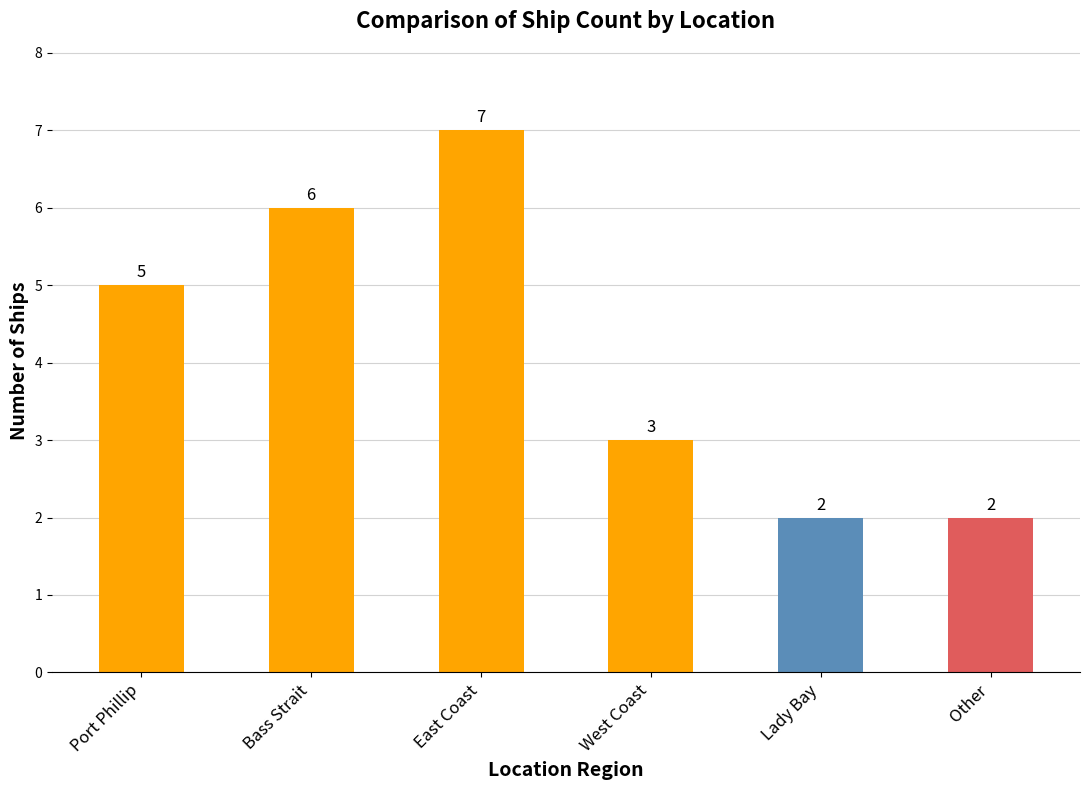

What is the greatest value displayed?

7